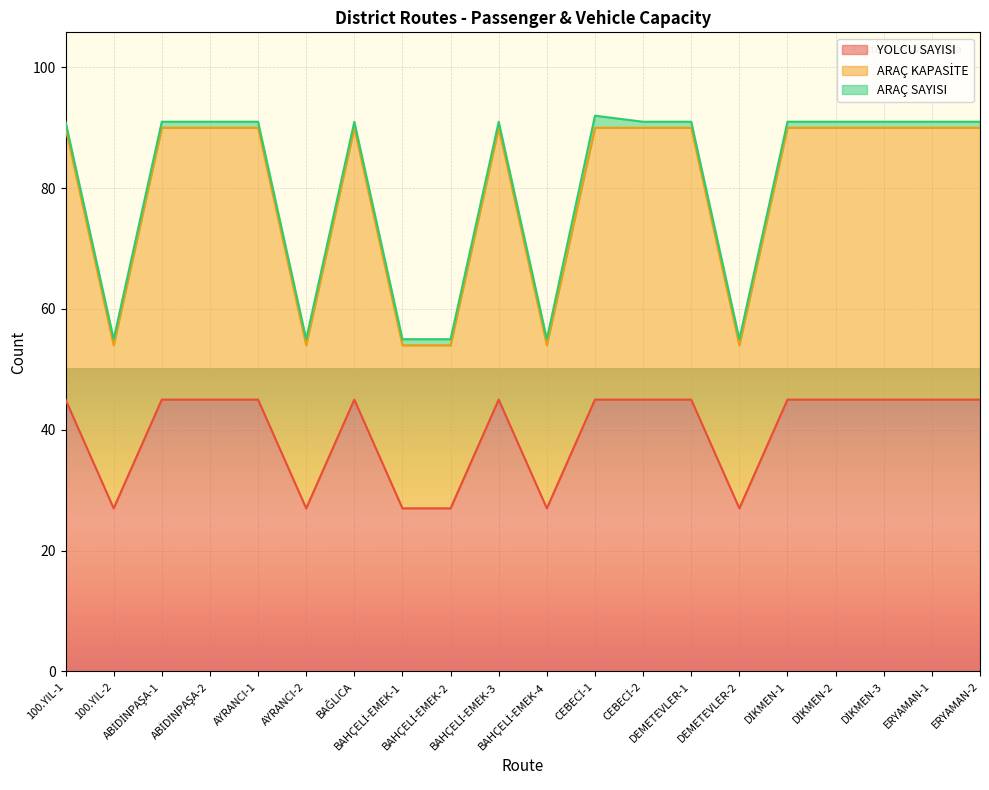

Rank the categories by ARAÇ KAPASİTE value from highest to lowest.

100.YIL-1, ABİDİNPAŞA-1, ABİDİNPAŞA-2, AYRANCI-1, BAĞLICA, BAHÇELİ-EMEK-3, CEBECİ-1, CEBECİ-2, DEMETEVLER-1, DİKMEN-1, DİKMEN-2, DİKMEN-3, ERYAMAN-1, ERYAMAN-2, 100.YIL-2, AYRANCI-2, BAHÇELİ-EMEK-1, BAHÇELİ-EMEK-2, BAHÇELİ-EMEK-4, DEMETEVLER-2